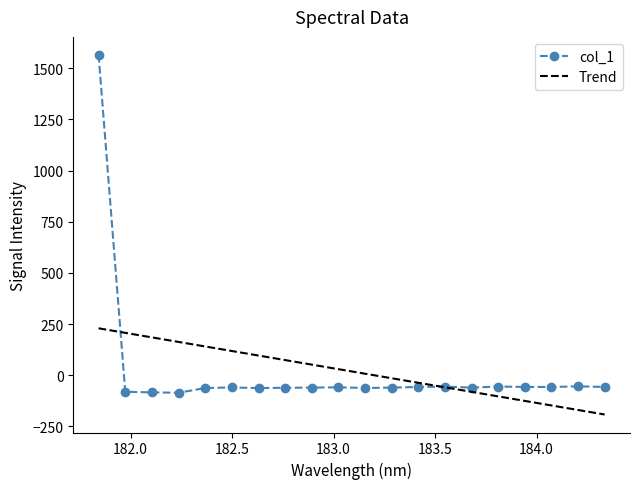

Rank the series by their maximum value, from lowest to highest.

Trend, col_1